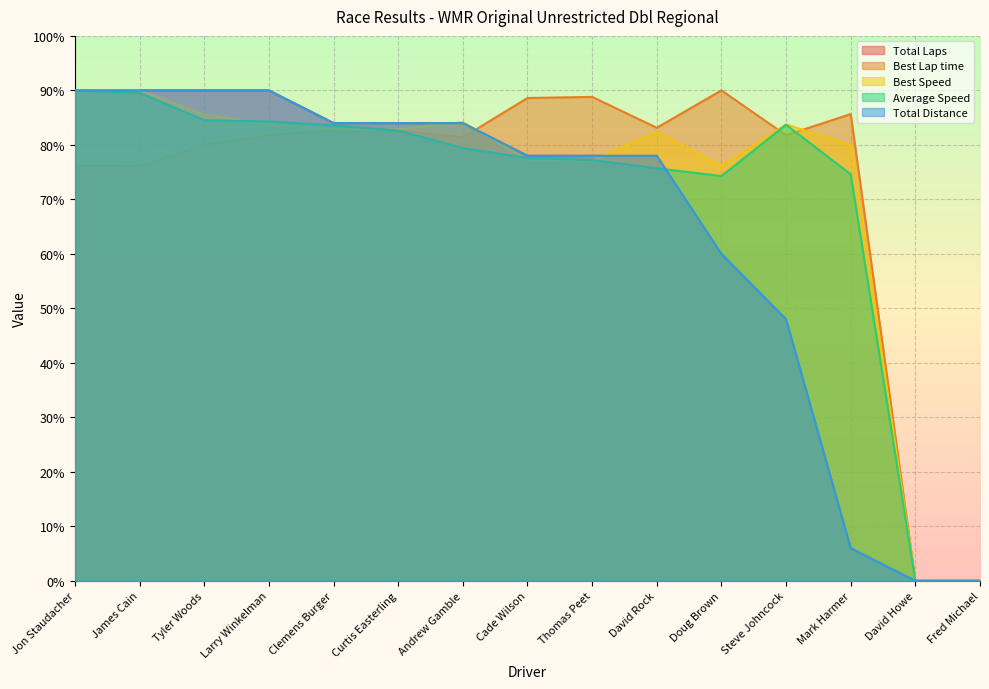

Is the value of Best Lap time at Jon Staudacher greater than the value of Best Speed at Doug Brown?

Yes